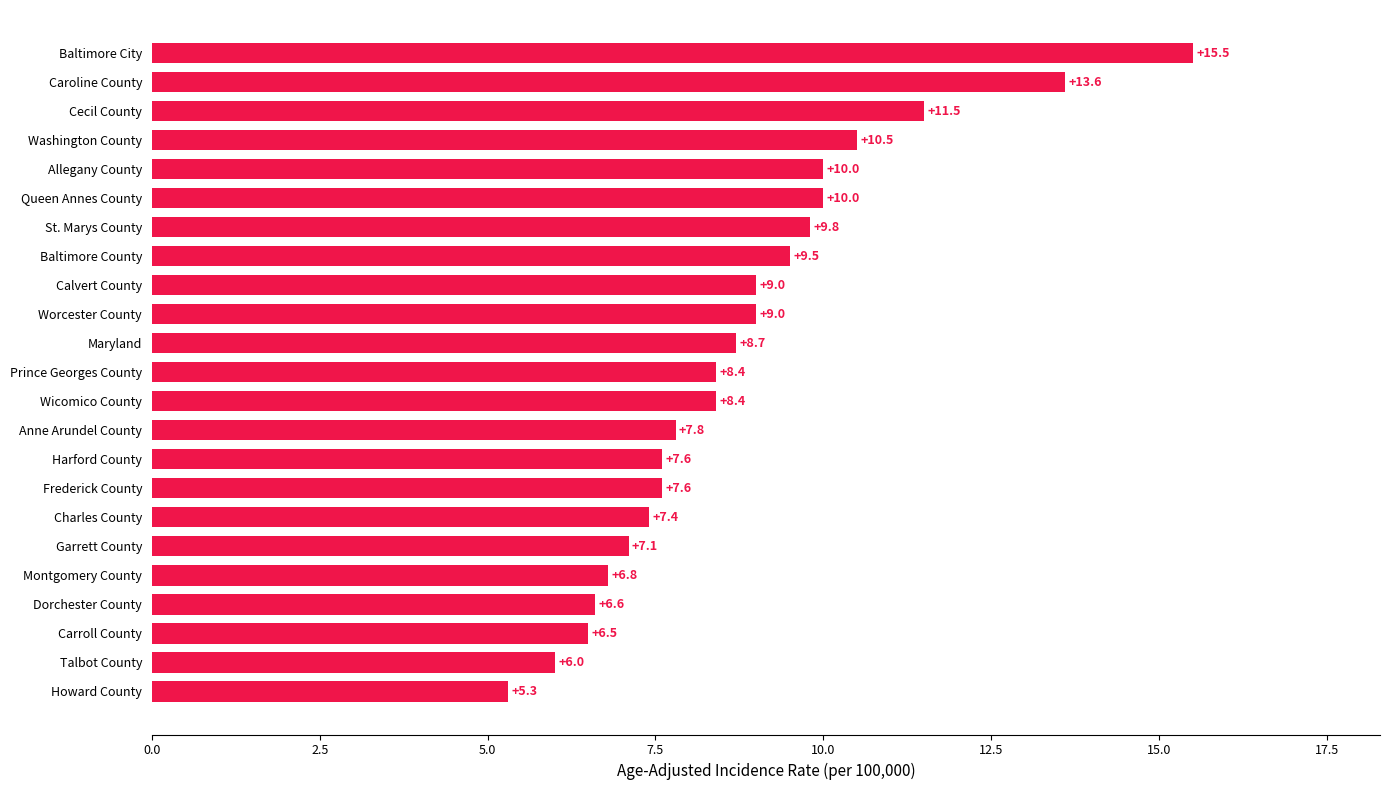

What is the difference between the maximum and minimum values?

10.2